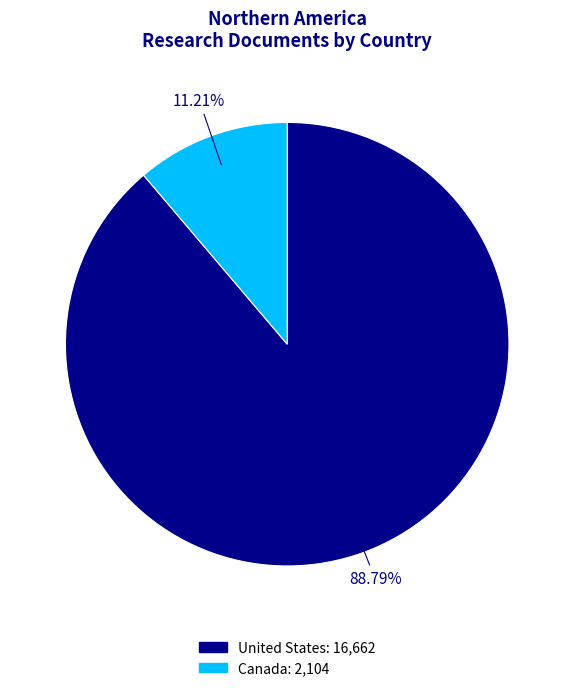

Which has a higher value, United States or Canada?

United States